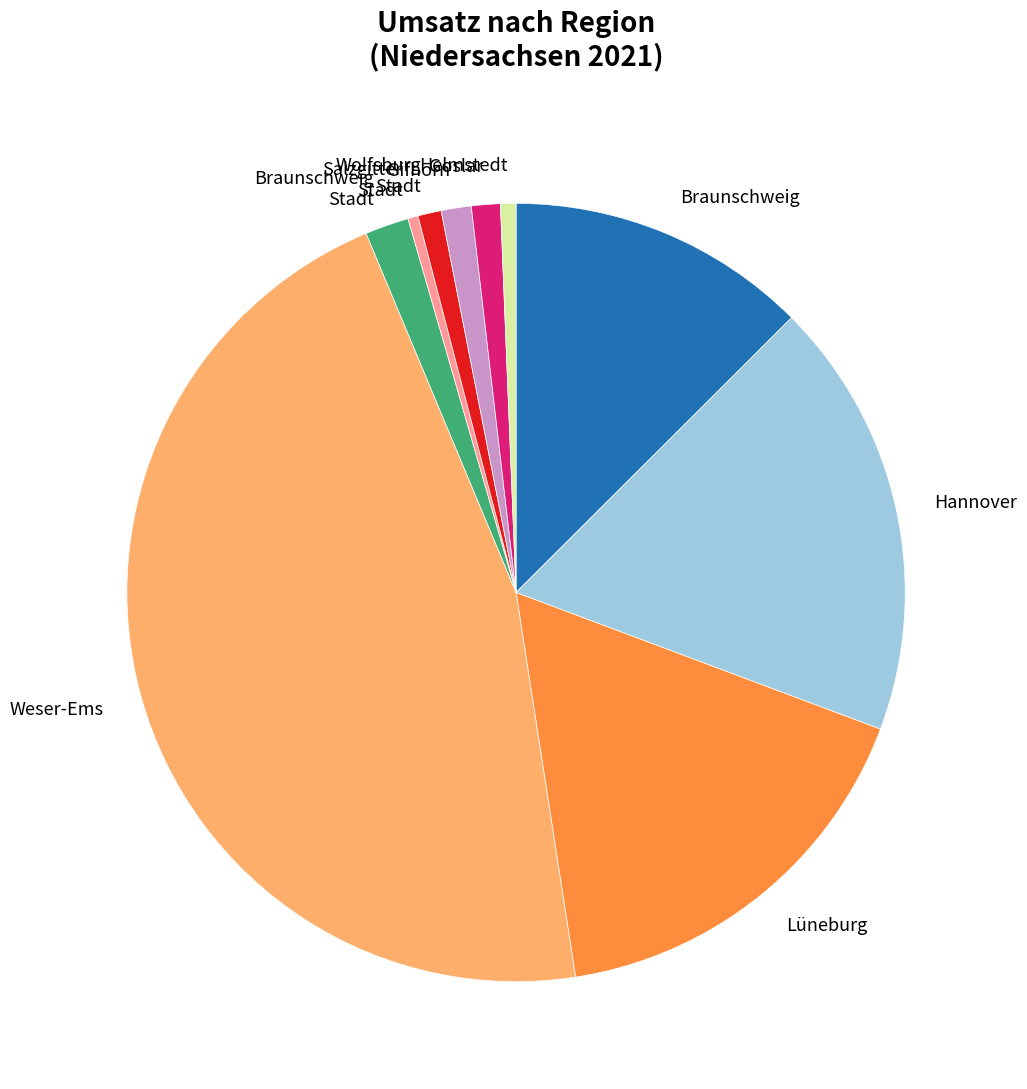

Is it true that Hannover is 27% of the pie?

False